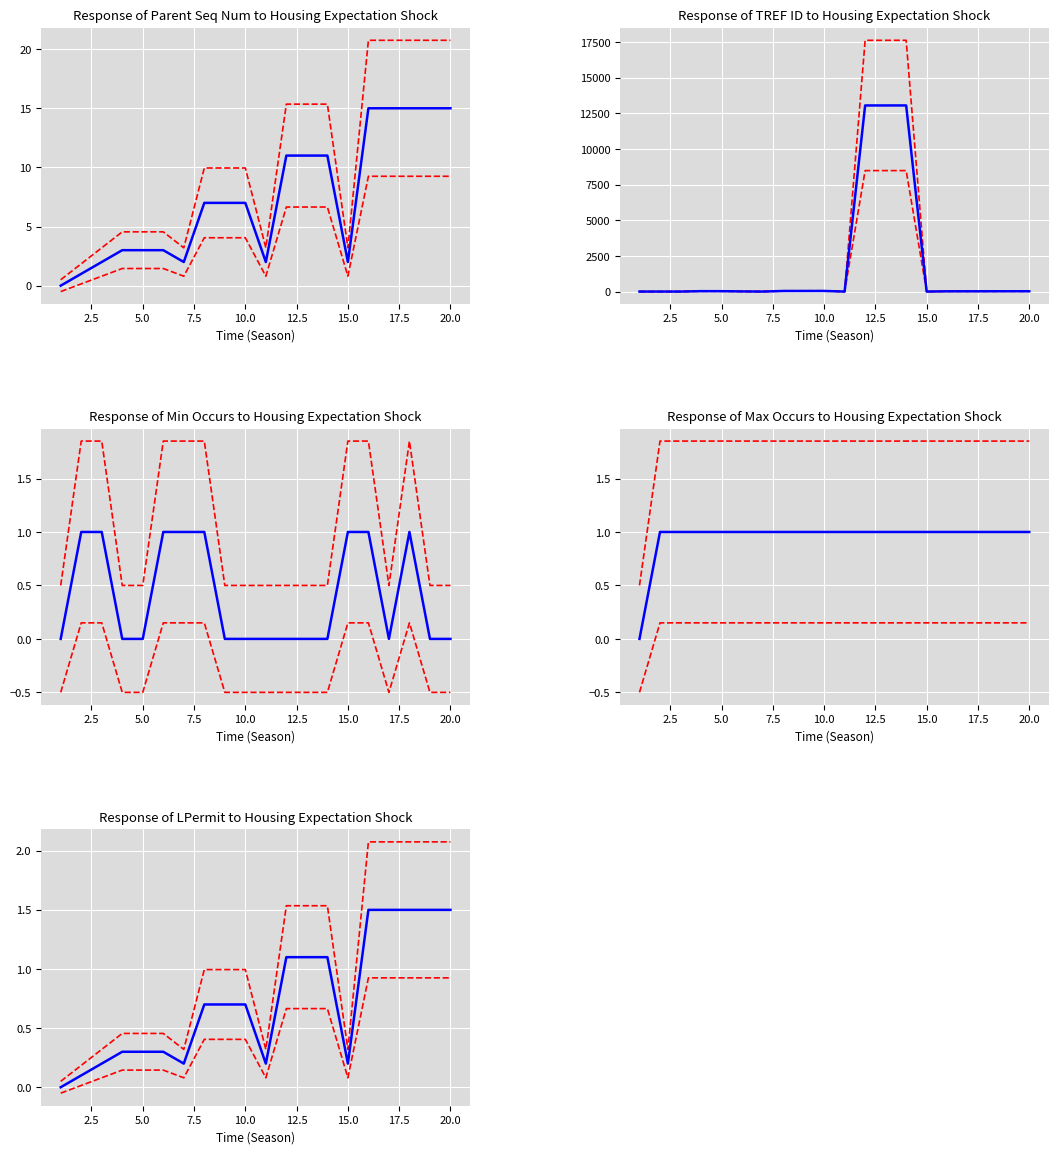

What is the difference between the highest and lowest values at 12.5?

8.7